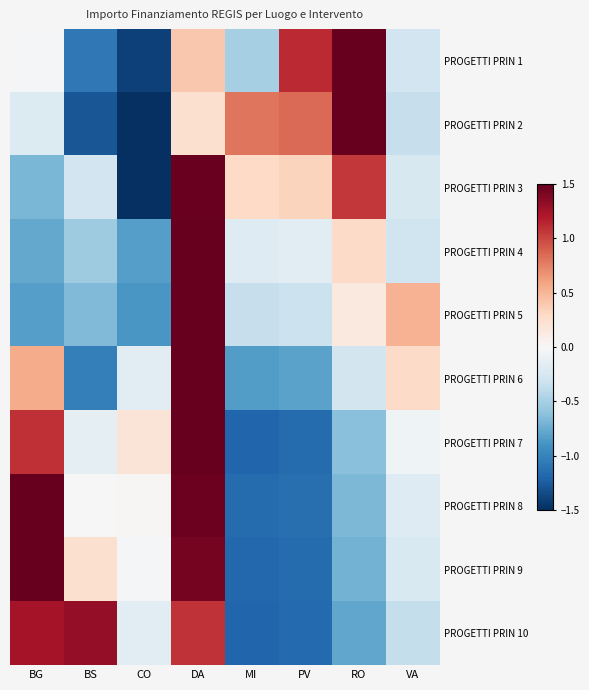

Reading left to right, what are all the values shown in this chart?

PROGETTI PRIN 1: BG=-0.0	BS=-1.1	CO=-1.4	DA=0.4	MI=-0.5	PV=1.1	RO=1.8	VA=-0.3
PROGETTI PRIN 2: BG=-0.2	BS=-1.3	CO=-1.6	DA=0.2	MI=0.8	PV=0.8	RO=1.5	VA=-0.3
PROGETTI PRIN 3: BG=-0.7	BS=-0.3	CO=-2.0	DA=1.5	MI=0.3	PV=0.3	RO=1.1	VA=-0.2
PROGETTI PRIN 4: BG=-0.8	BS=-0.5	CO=-0.8	DA=2.5	MI=-0.2	PV=-0.2	RO=0.3	VA=-0.3
PROGETTI PRIN 5: BG=-0.8	BS=-0.7	CO=-0.9	DA=2.4	MI=-0.3	PV=-0.3	RO=0.1	VA=0.5
PROGETTI PRIN 6: BG=0.6	BS=-1.0	CO=-0.2	DA=2.3	MI=-0.8	PV=-0.8	RO=-0.3	VA=0.3
PROGETTI PRIN 7: BG=1.1	BS=-0.1	CO=0.2	DA=1.9	MI=-1.2	PV=-1.2	RO=-0.6	VA=-0.1
PROGETTI PRIN 8: BG=1.7	BS=-0.0	CO=0.0	DA=1.5	MI=-1.2	PV=-1.1	RO=-0.7	VA=-0.2
PROGETTI PRIN 9: BG=1.6	BS=0.2	CO=-0.0	DA=1.4	MI=-1.2	PV=-1.2	RO=-0.7	VA=-0.2
PROGETTI PRIN 10: BG=1.2	BS=1.3	CO=-0.2	DA=1.1	MI=-1.2	PV=-1.2	RO=-0.8	VA=-0.4